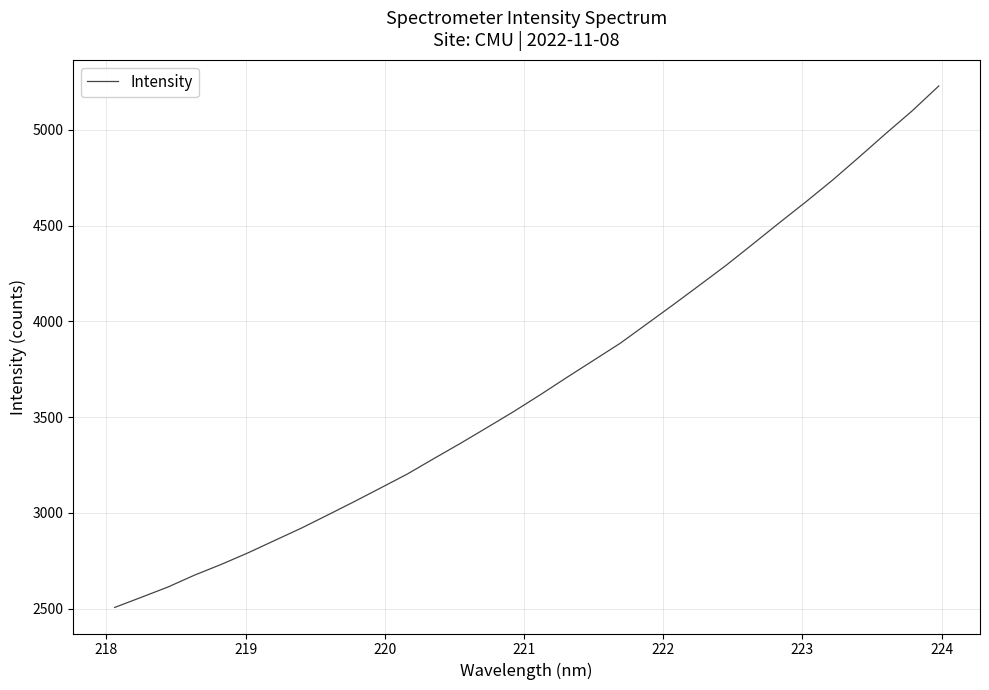

What is the difference between the maximum and minimum values?

2722.0